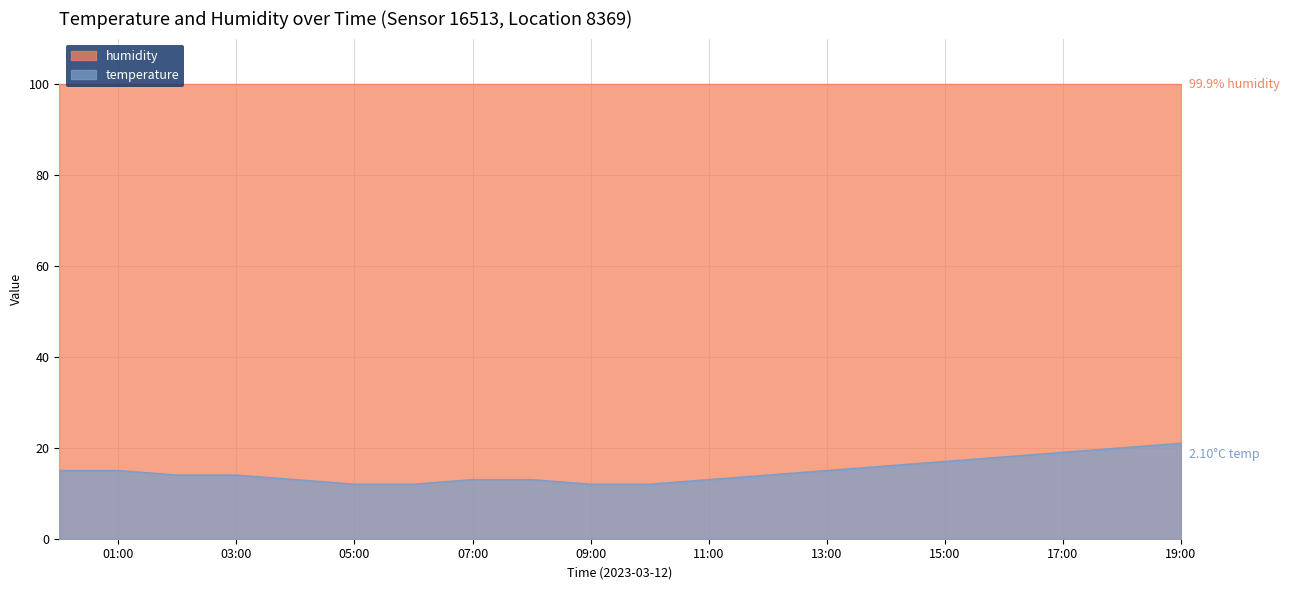

Where does the data first go above 14?

00:00